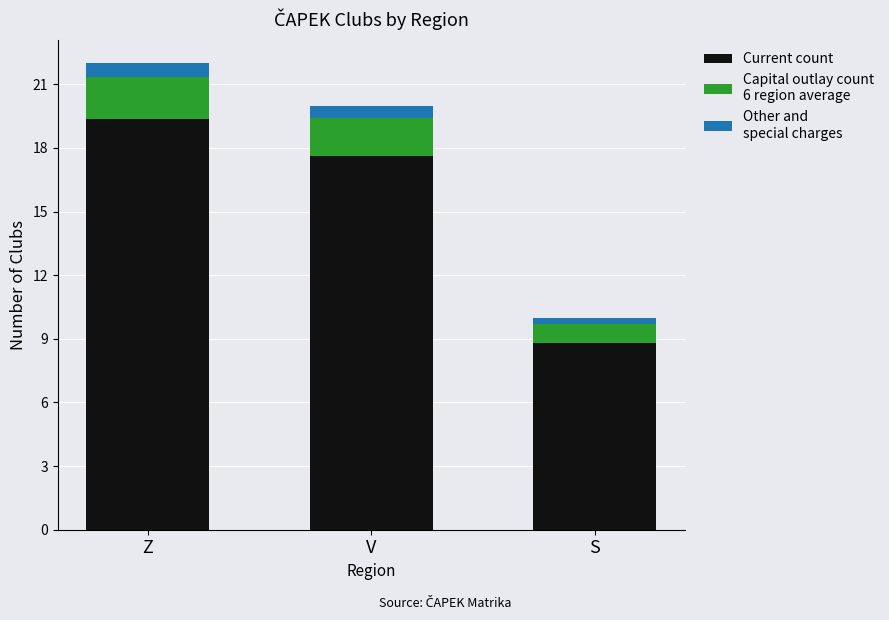

What is the total value across all series at Z?

22.0